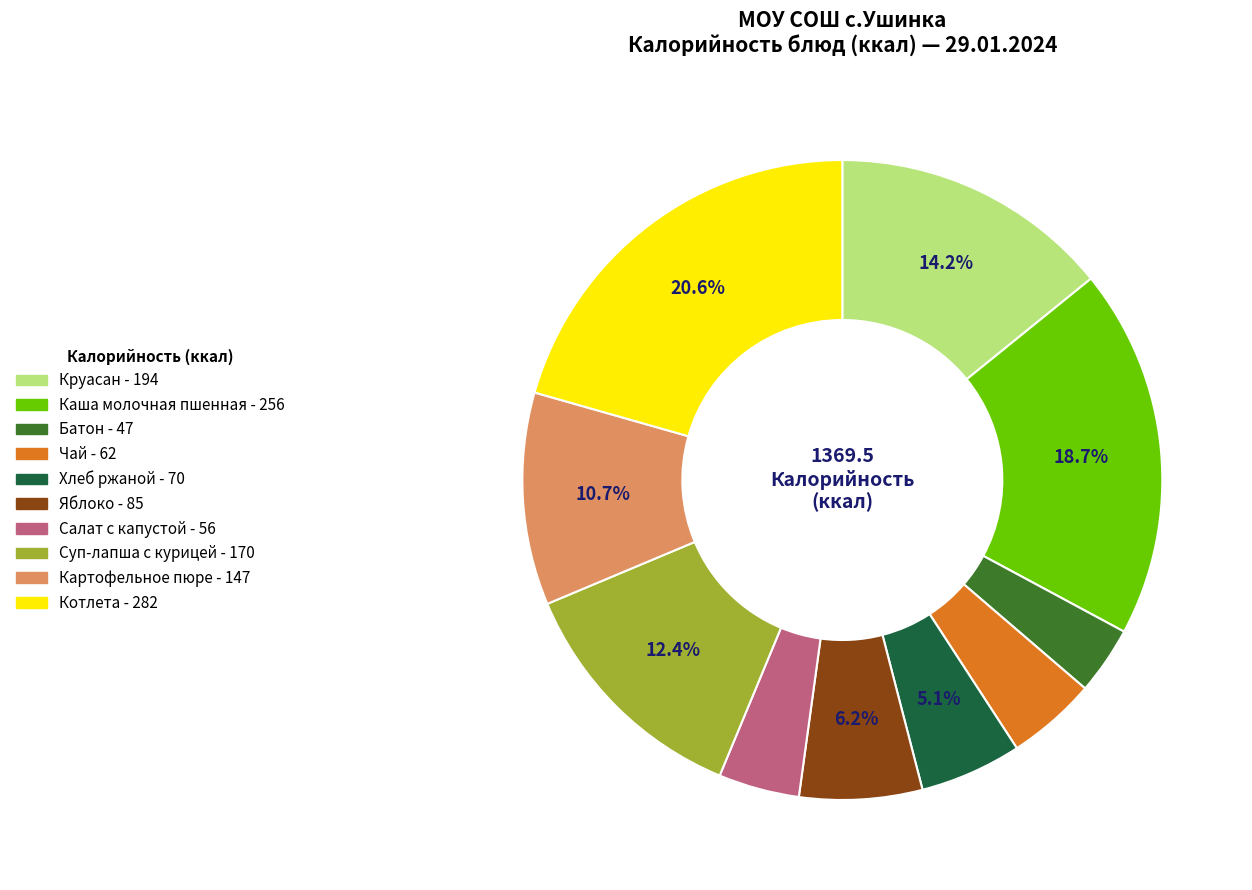

How many segments does this pie chart have?

10